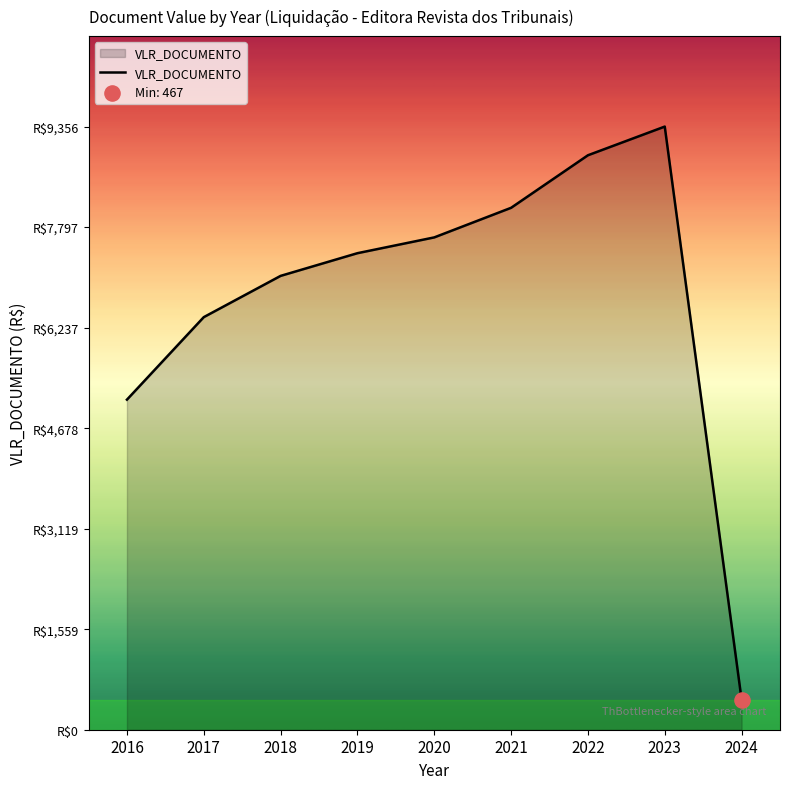

Between 2021 and 2017, which is larger?

2021